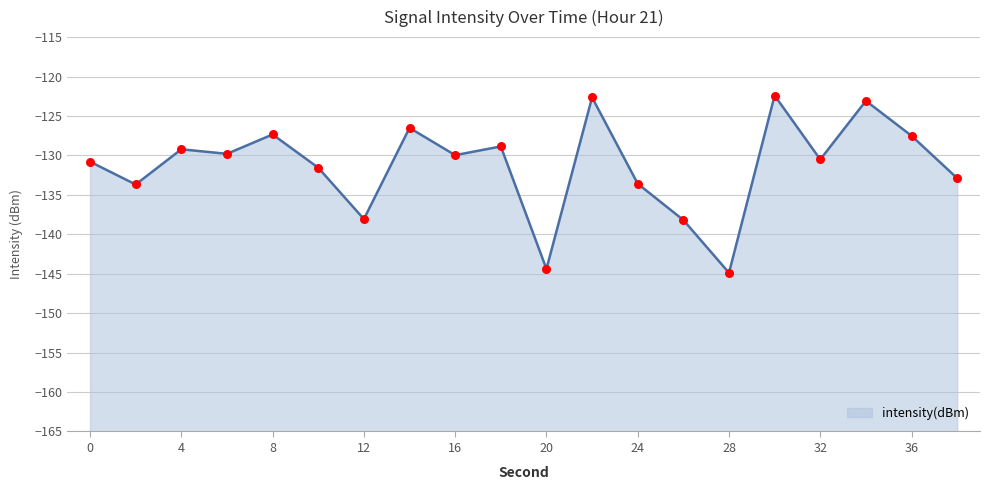

What is the change in value from 4 to 30?

+6.8